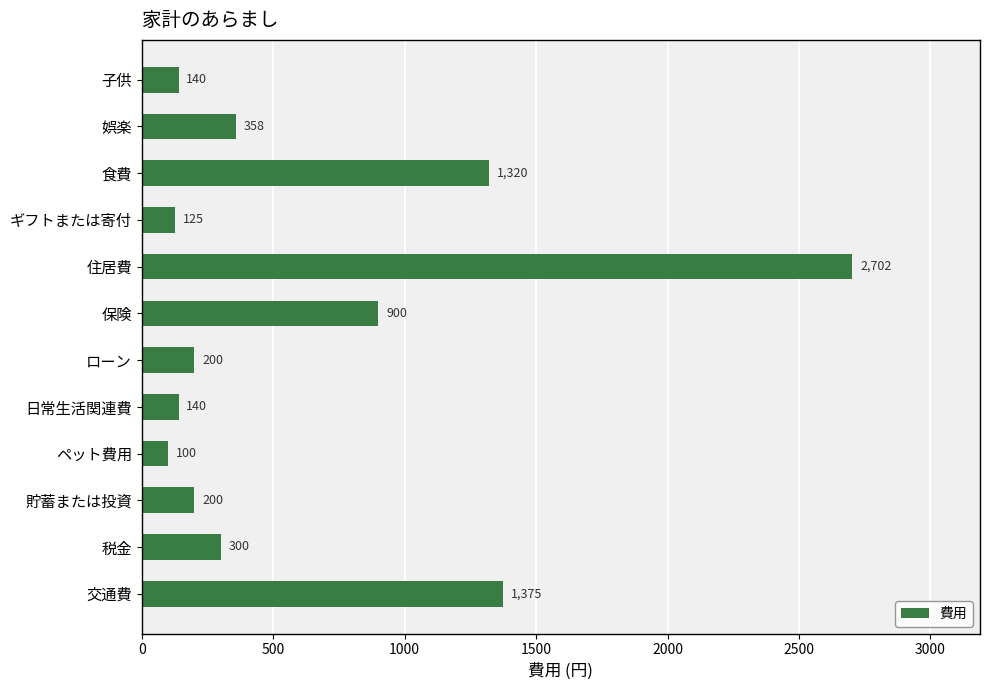

What is the change in value from ペット費用 to 交通費?

+1275